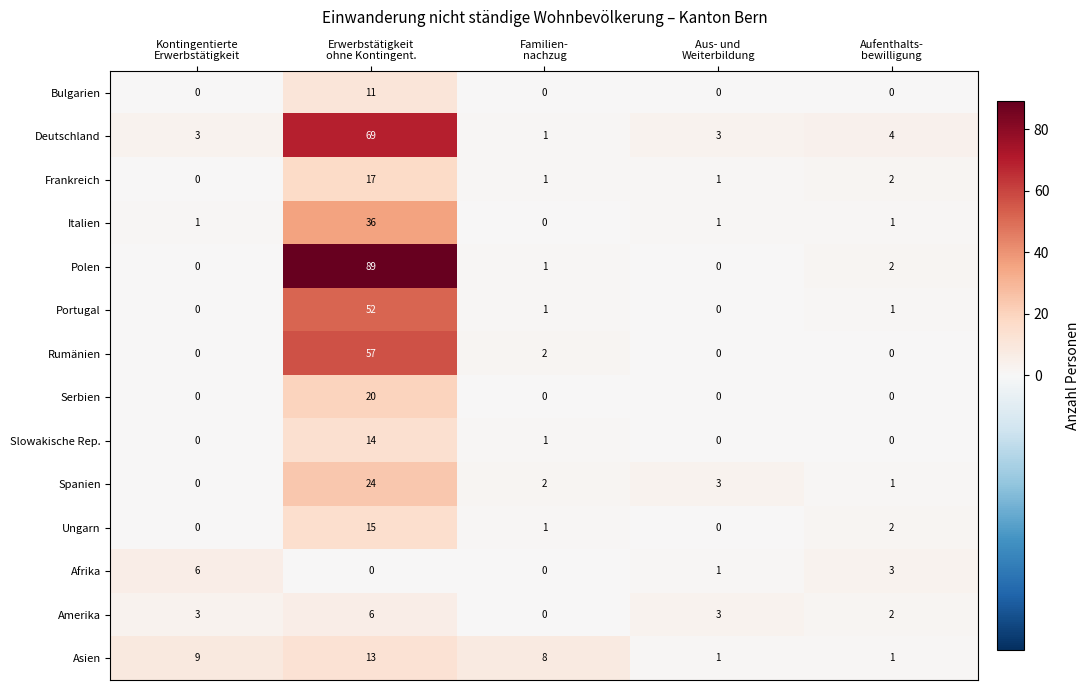

Which series has the largest range (max minus min)?

Polen